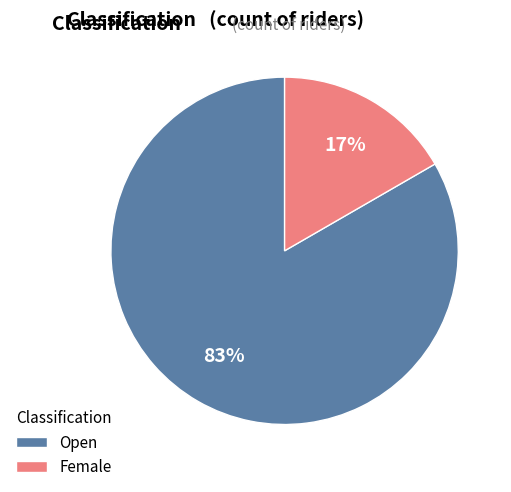

Between Open and Female, which is larger?

Open